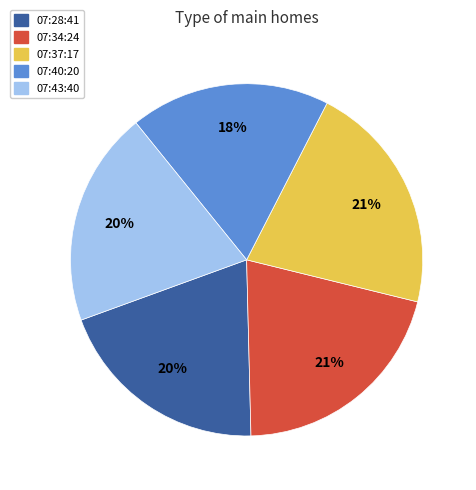

What is the ratio of the value at 07:43:40 to the value at 07:28:41?

1.0